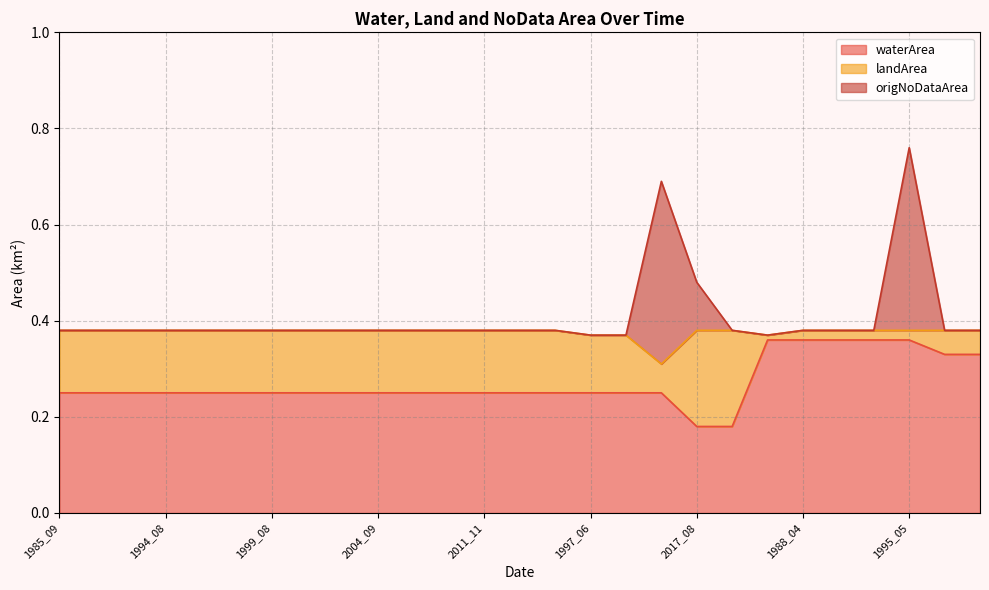

The waterArea series shows 0.4 at 1988_04. True or false?

True